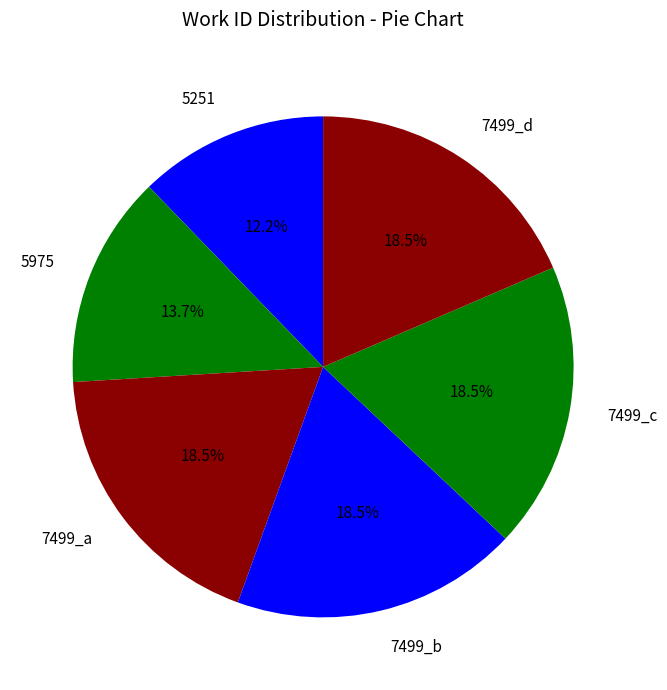

Between 5975 and 7499_b, which is larger?

7499_b